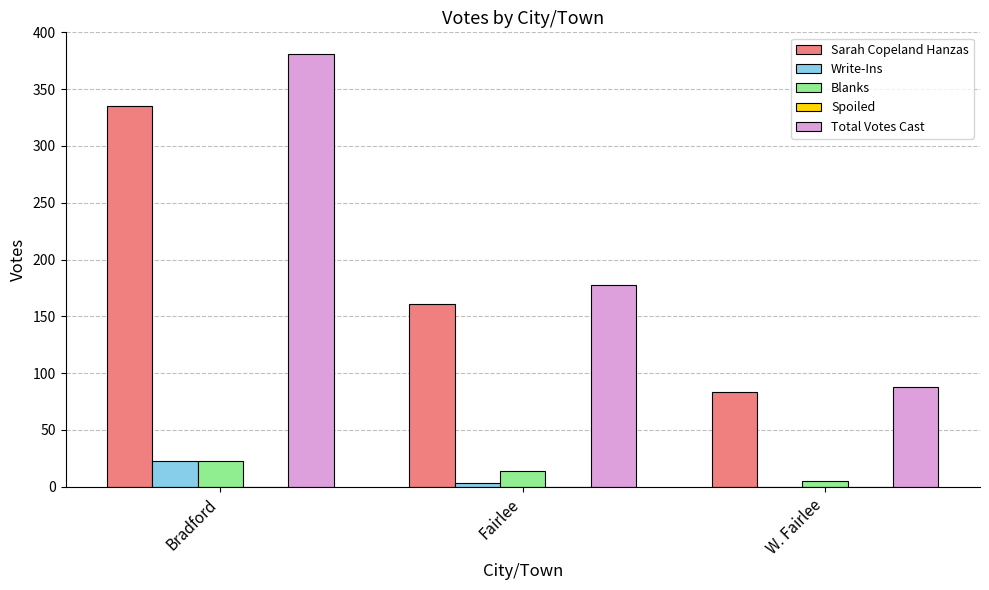

Which category has the highest value in the Write-Ins series?

Bradford